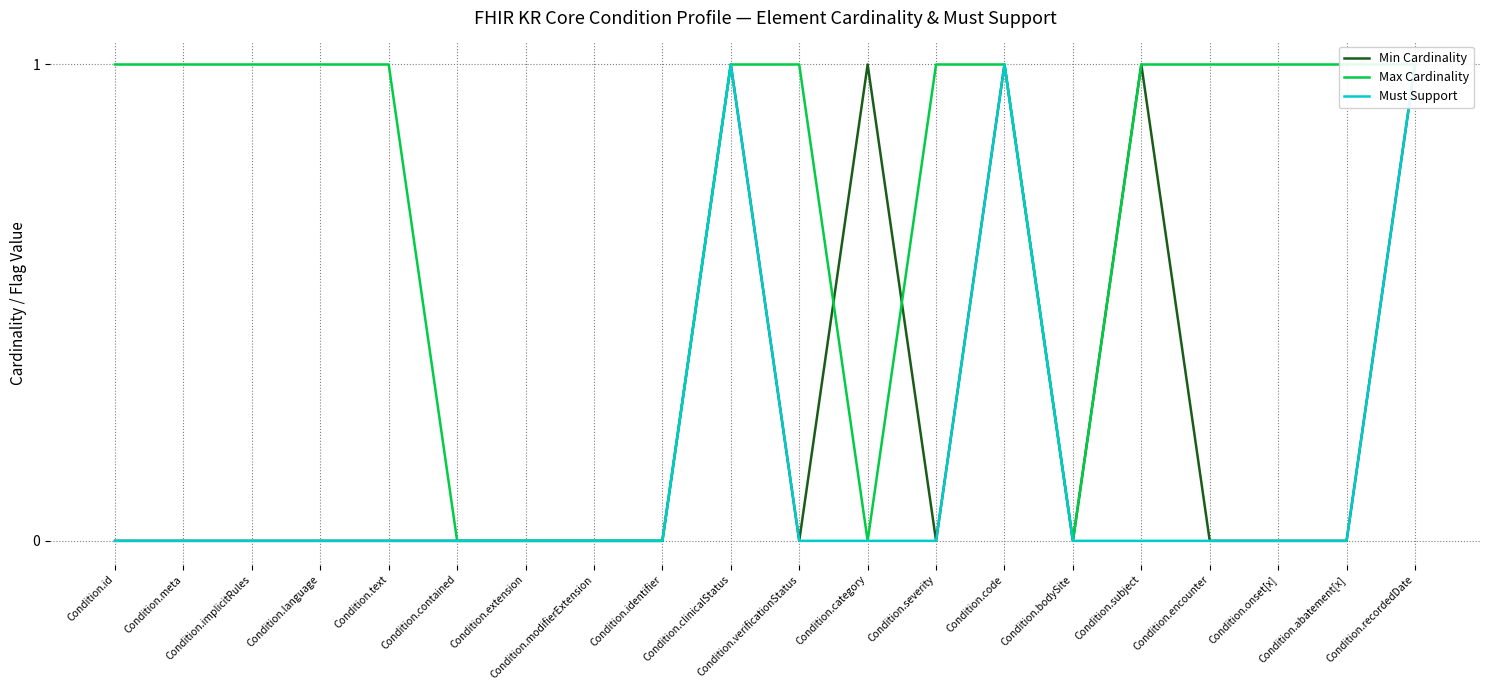

How many lines are shown in the chart?

3